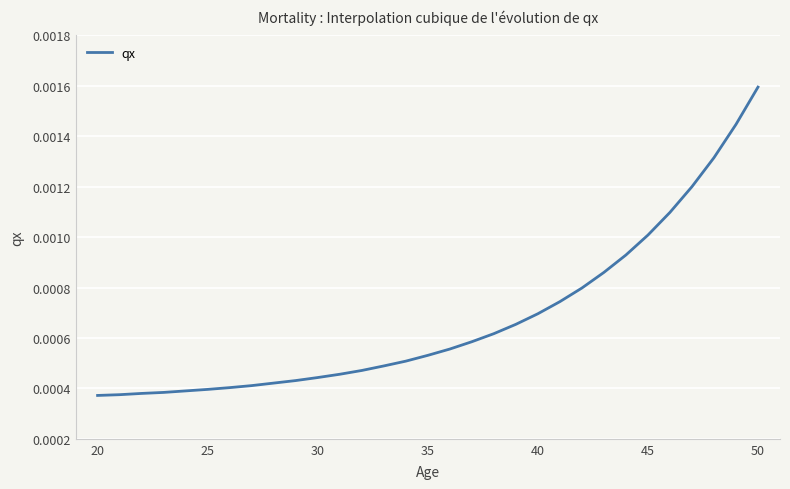

At which category does the chart reach its minimum across all series?

20